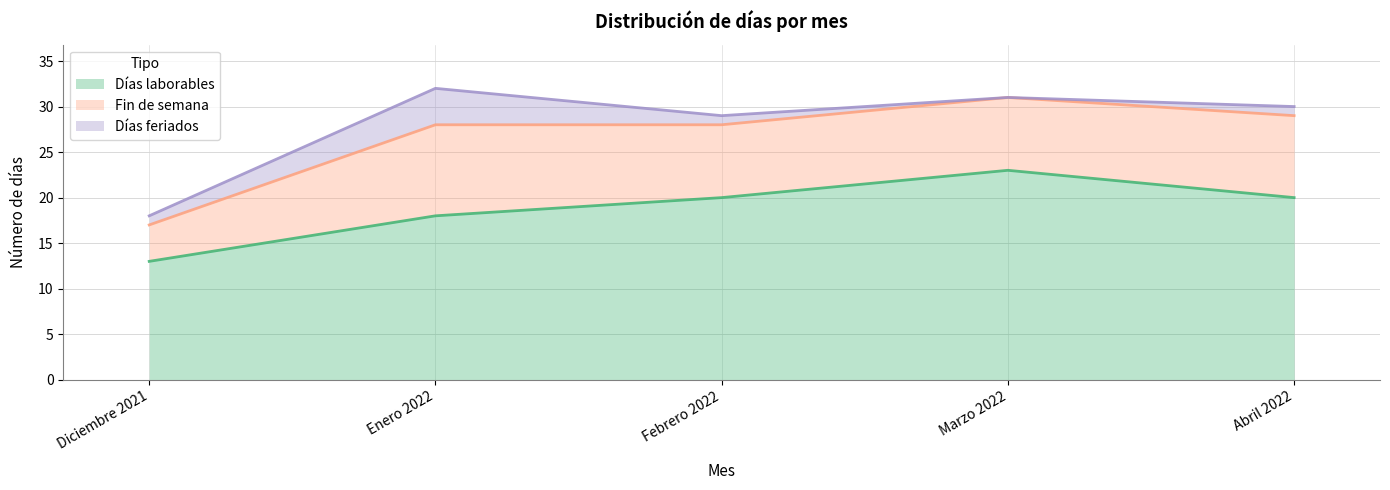

How many lines are shown in the chart?

3